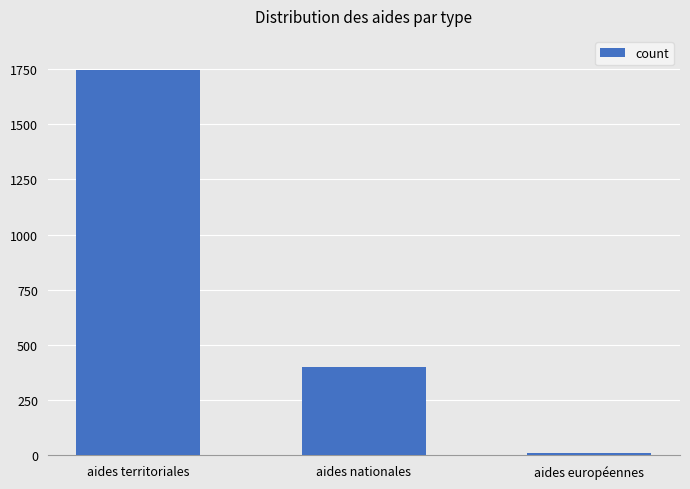

Approximately how many times larger is the value at aides nationales compared to aides territoriales?

0.2